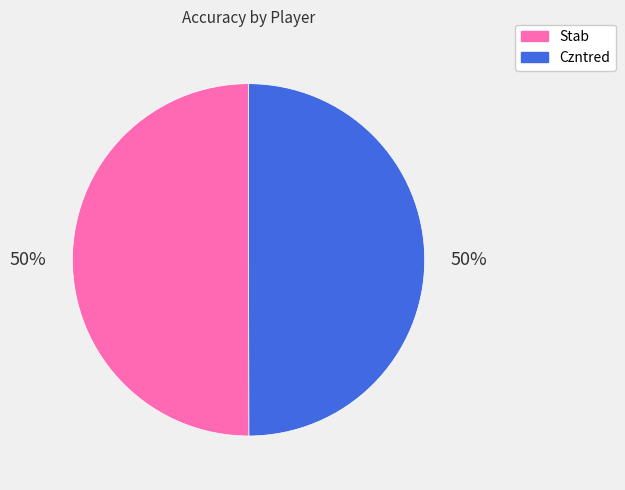

What is the ratio of the value at Czntred to the value at Stab?

1.0